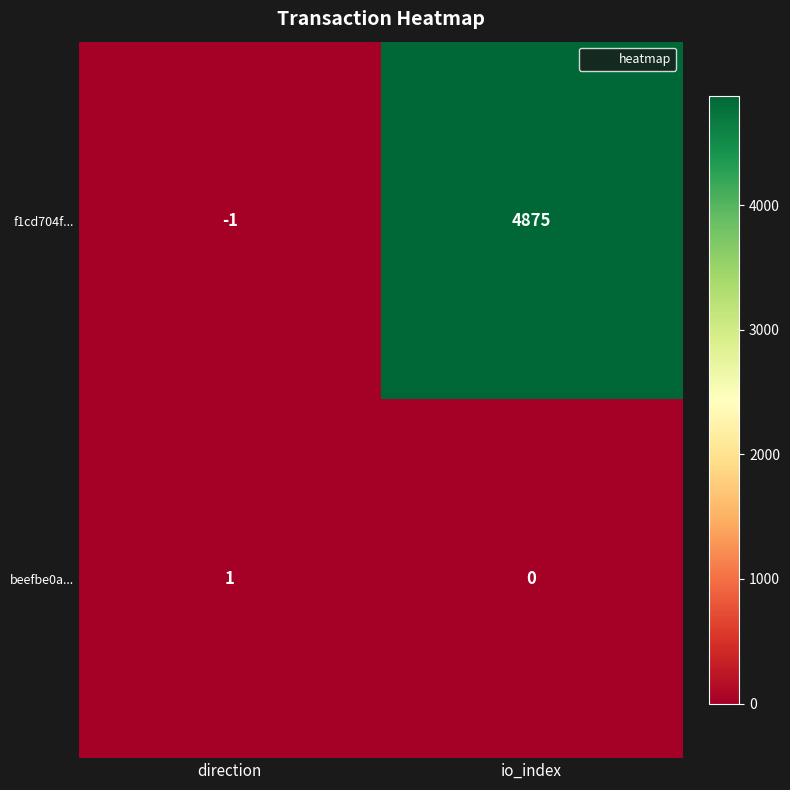

What is the difference between the f1cd704f... values at io_index and direction?

4876